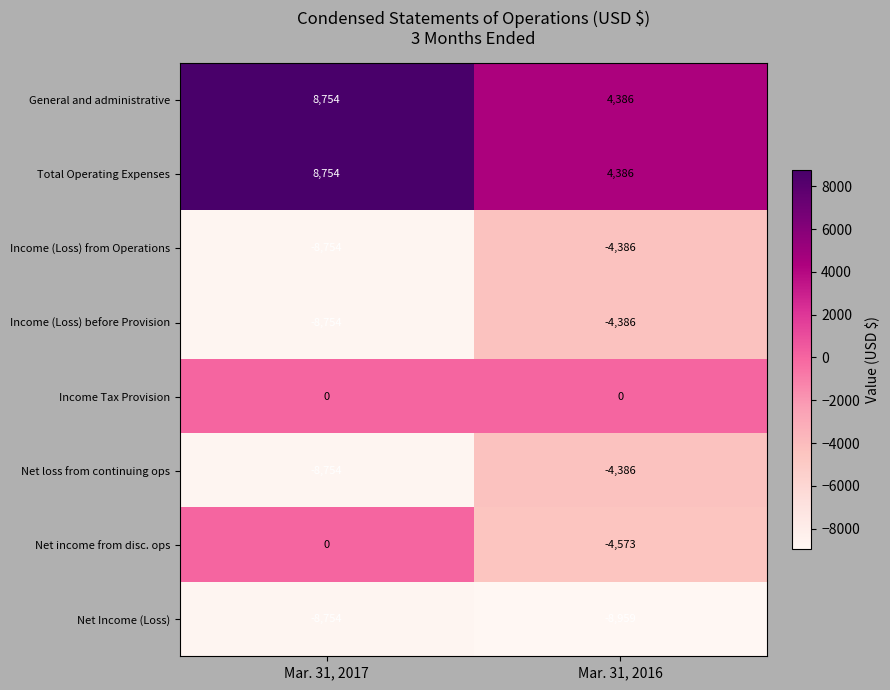

Count the number of data series in this chart.

8